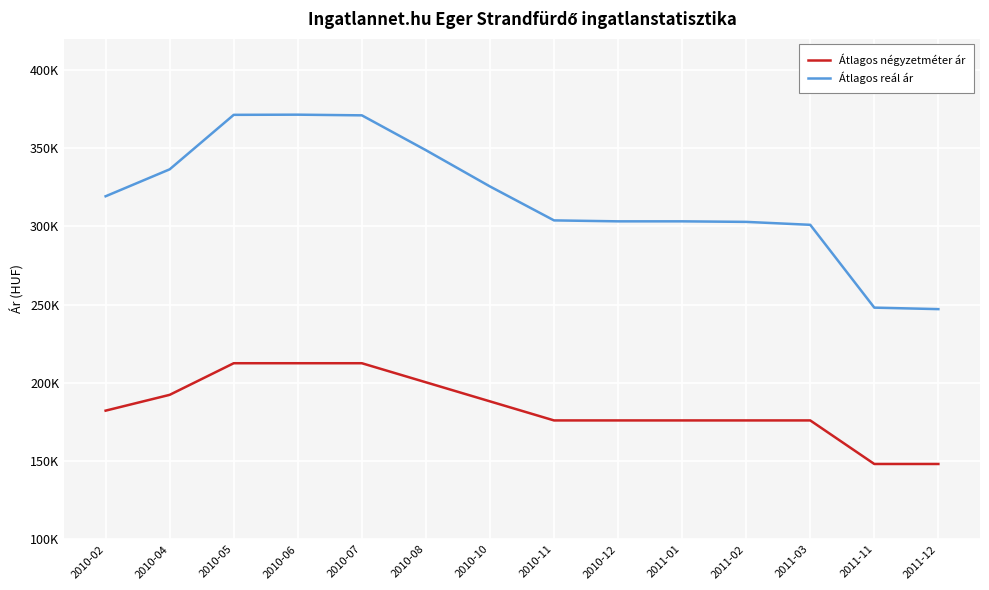

Rank the series by their maximum value, from lowest to highest.

Átlagos négyzetméter ár, Átlagos reál ár